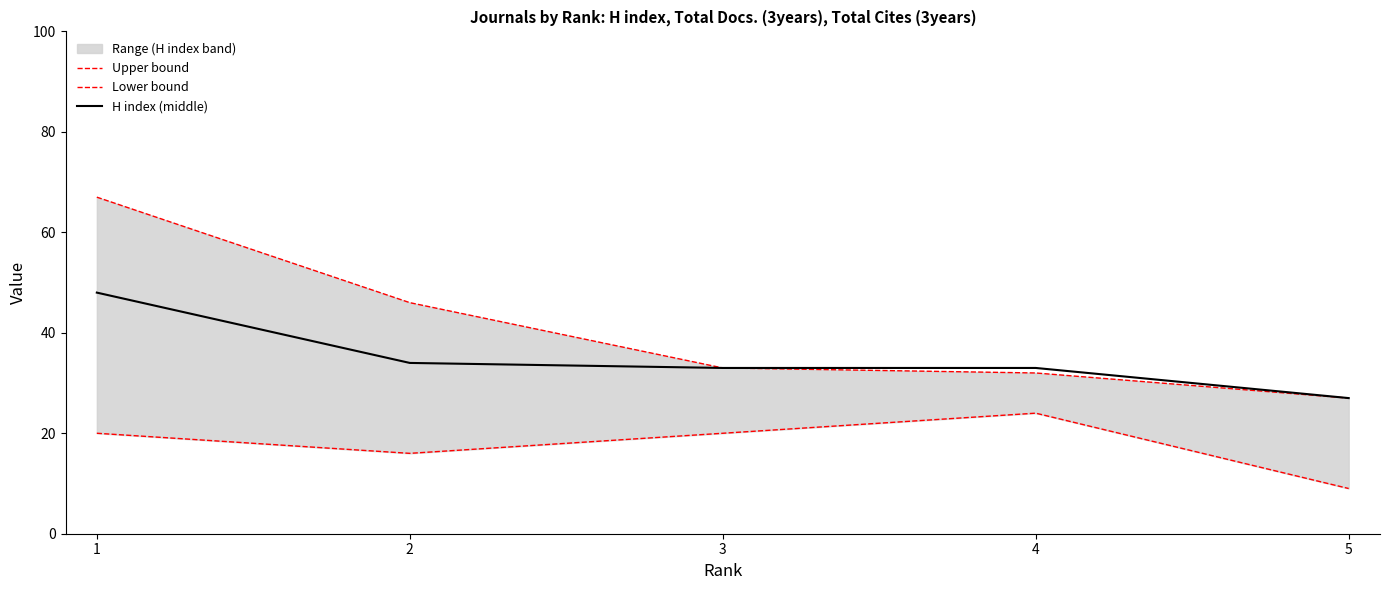

Reading right to left, transcribe all the data shown in this chart.

Upper bound: 27	32	33	46	67
Lower bound: 9	24	20	16	20
H index (middle): 27	33	33	34	48